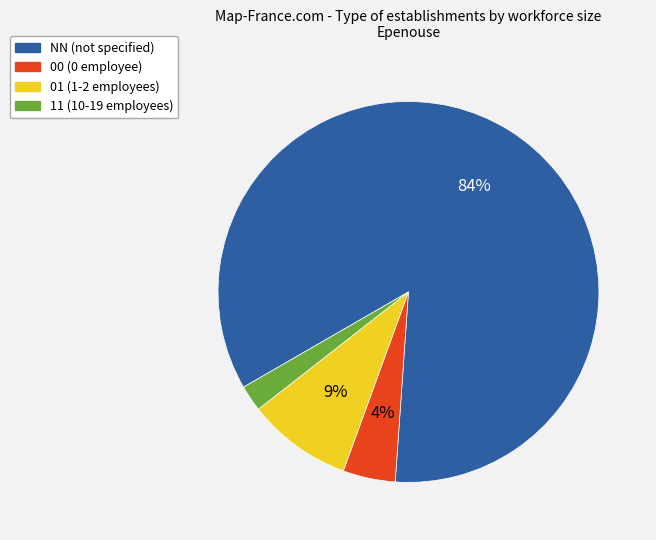

Which category has the smallest portion of the pie?

11